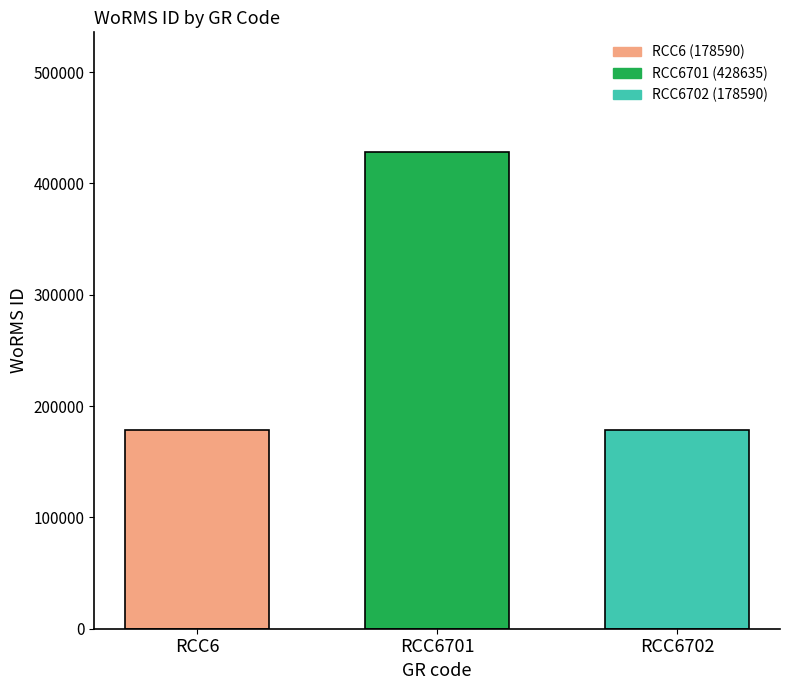

Is it true that the value at RCC6701 is 428635?

True